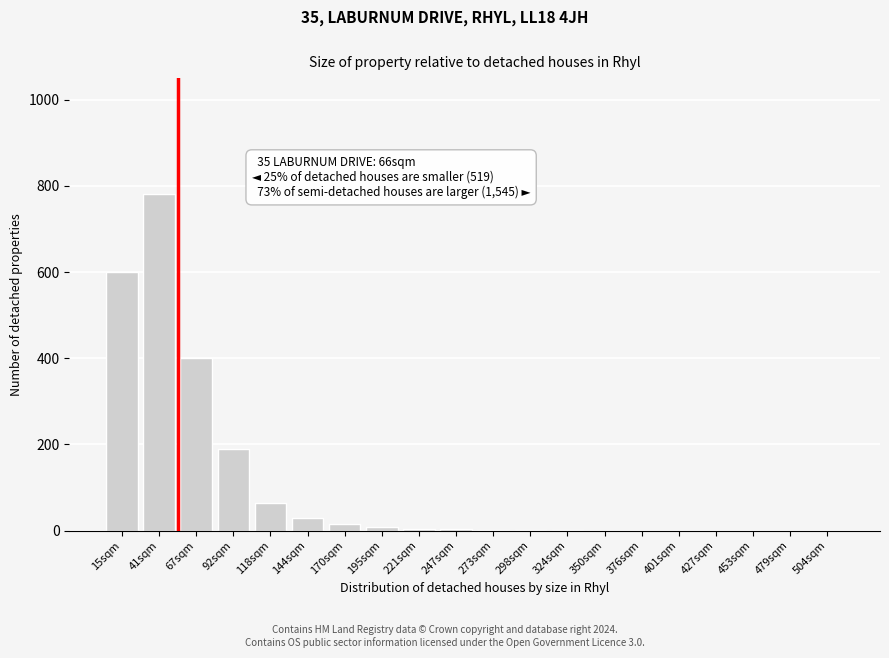

What is the change in value from 41sqm to 144sqm?

-750